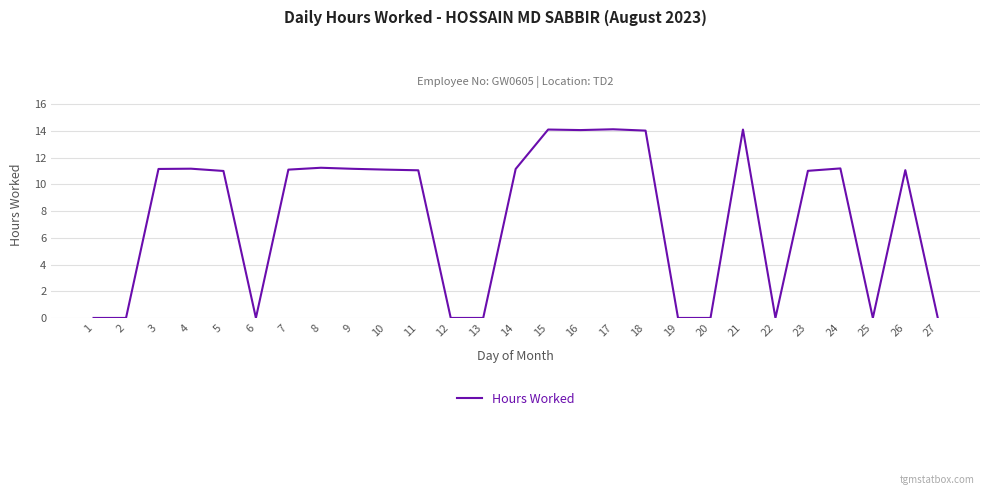

What is the difference between the values at 18 and 9?

2.9